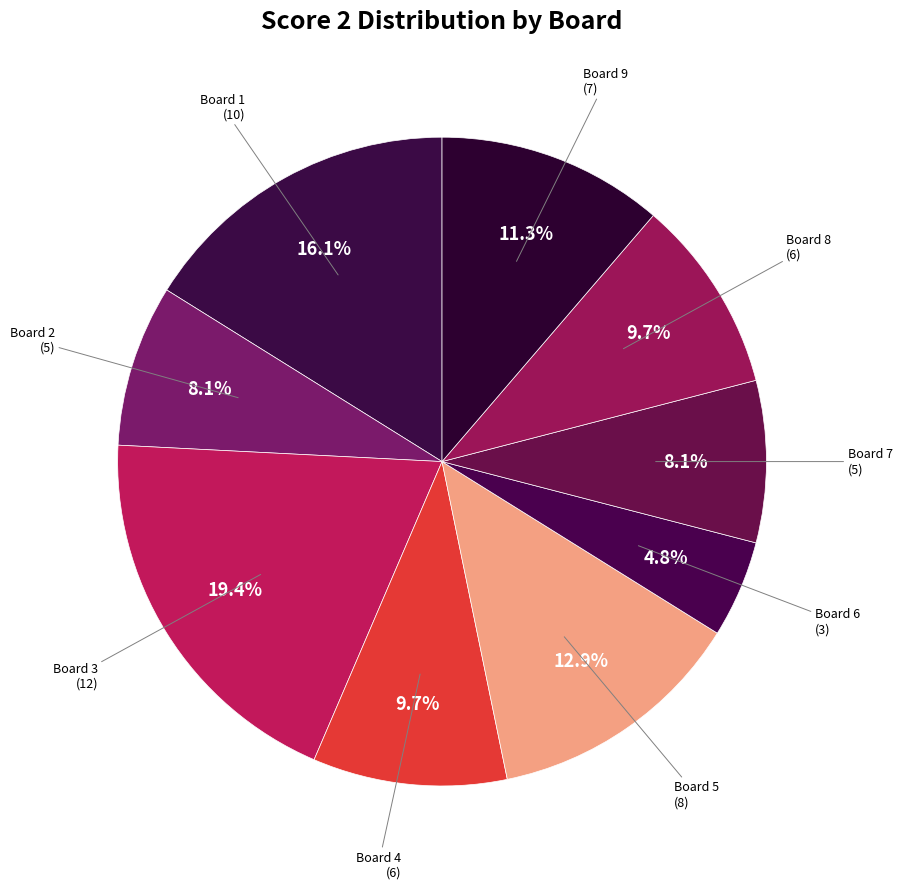

How many segments does this pie chart have?

9